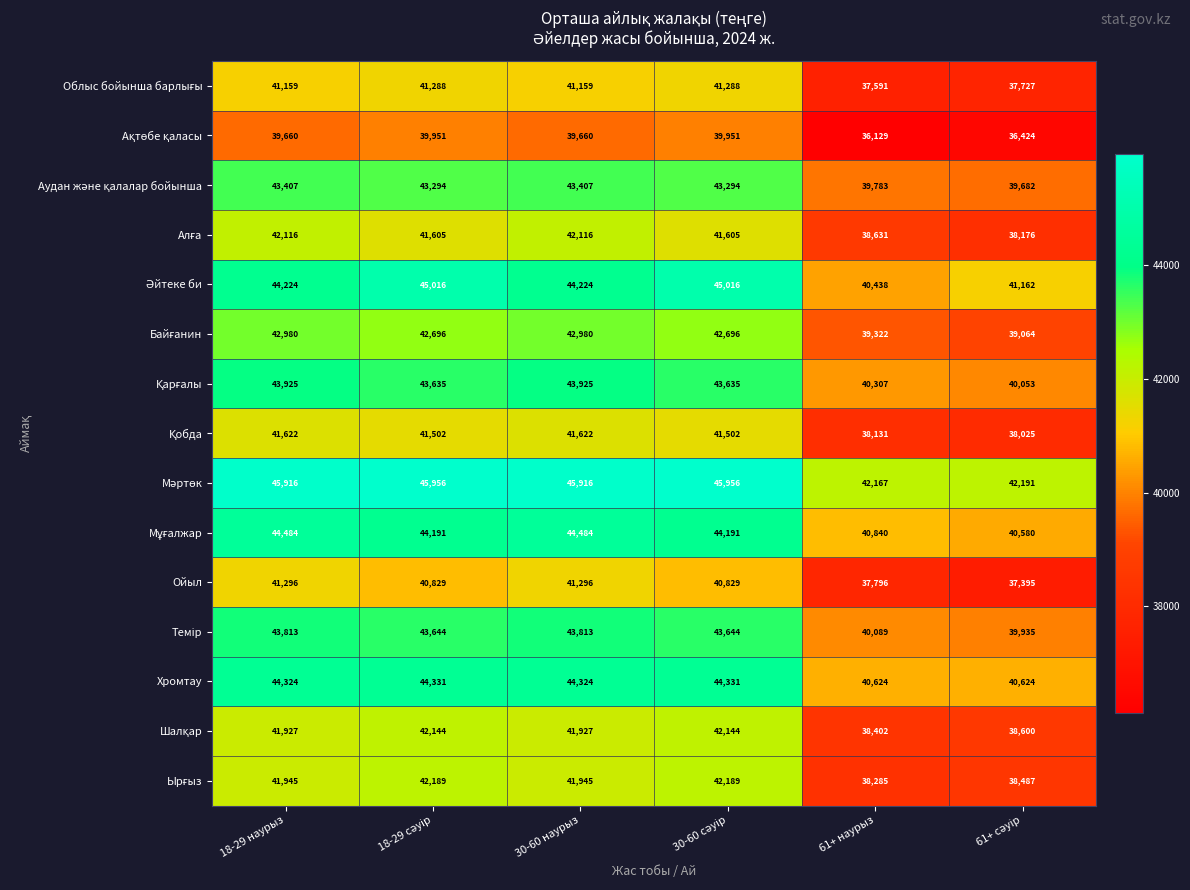

At how many categories does at least one series exceed 40792?

6